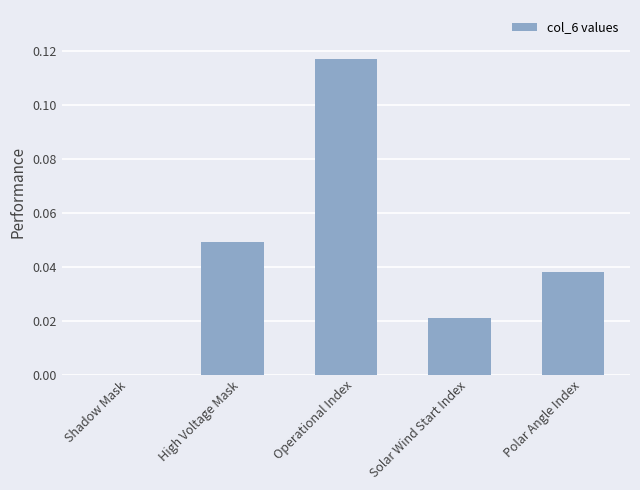

Count the number of data series in this chart.

1